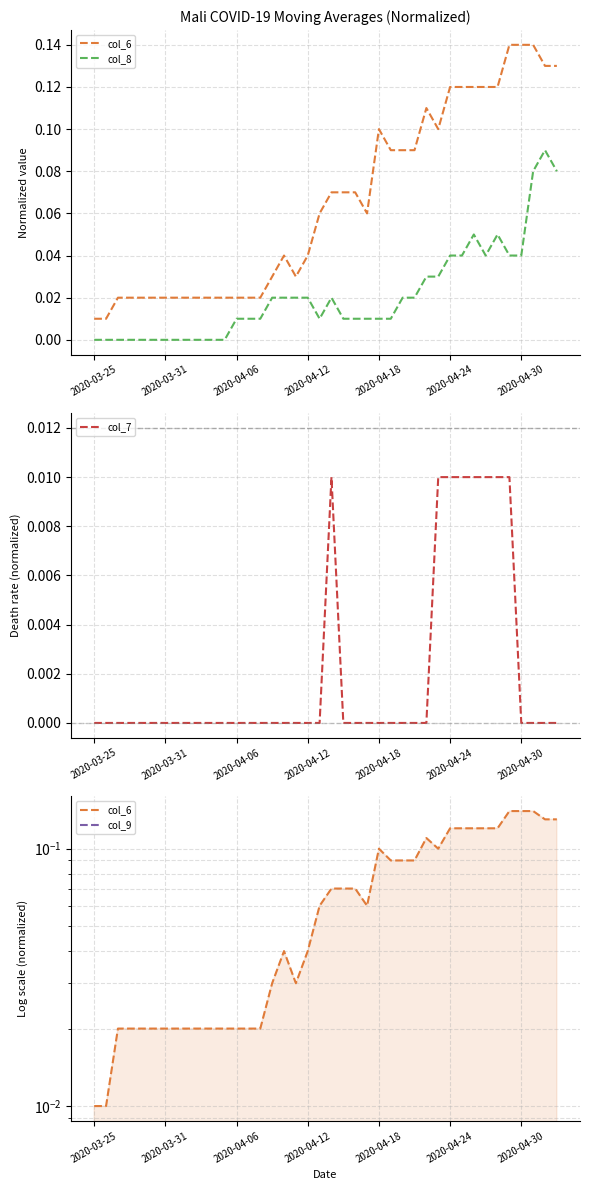

What are all the series names shown in the legend?

col_6, col_8, col_7, col_9